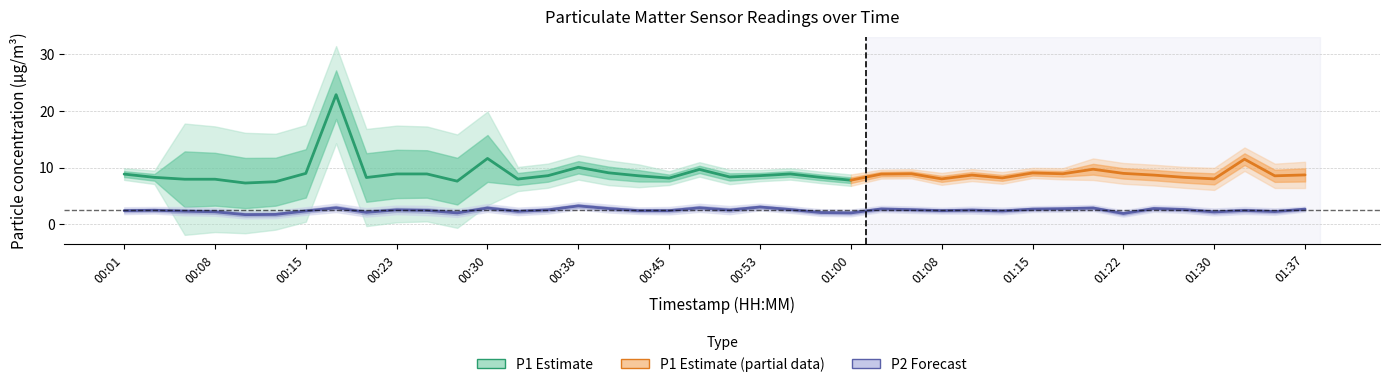

What is the difference between the maximum and minimum values?

1.5